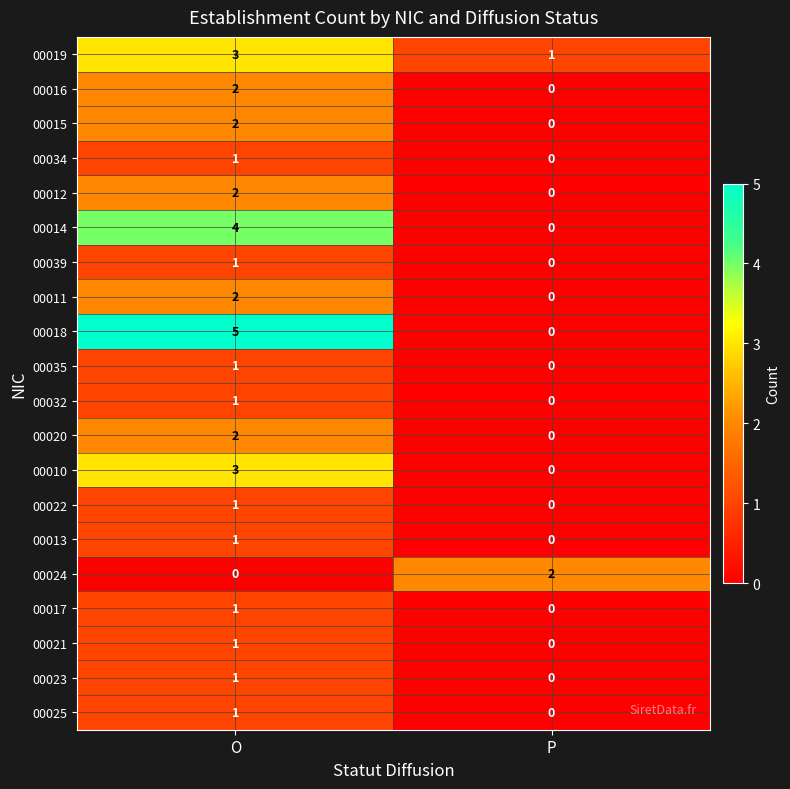

What is the difference between the maximum and minimum values in the 00014 series?

4